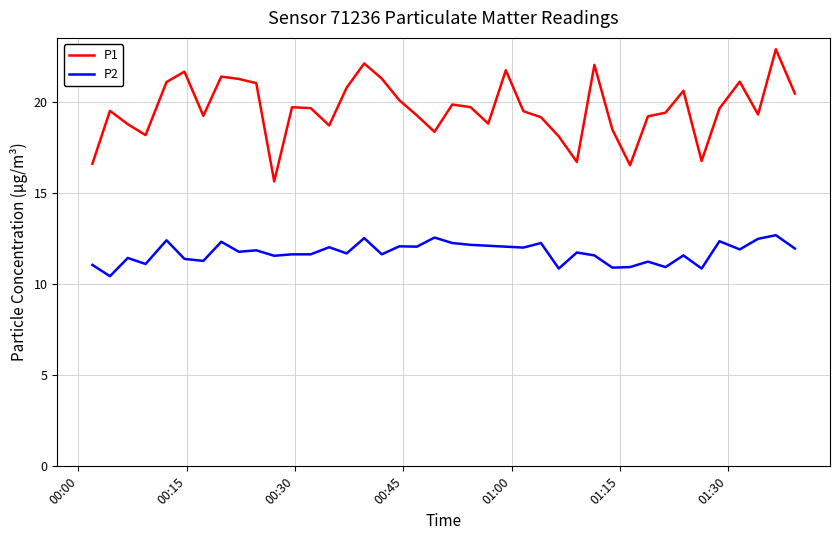

True or false: P1 and P2 cross at least once.

False